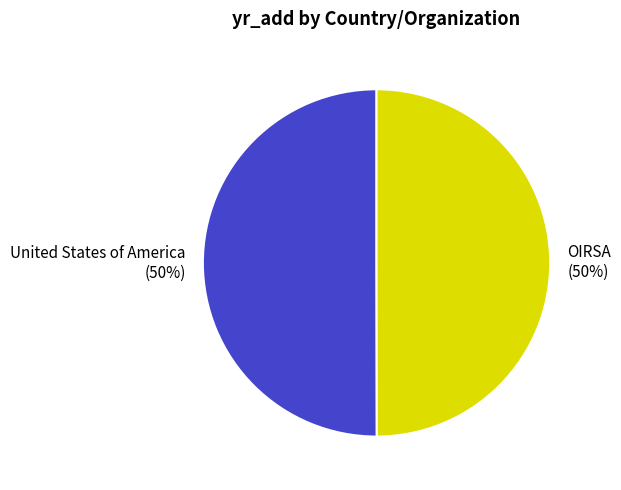

The OIRSA slice represents 50% of the pie. True or false?

True